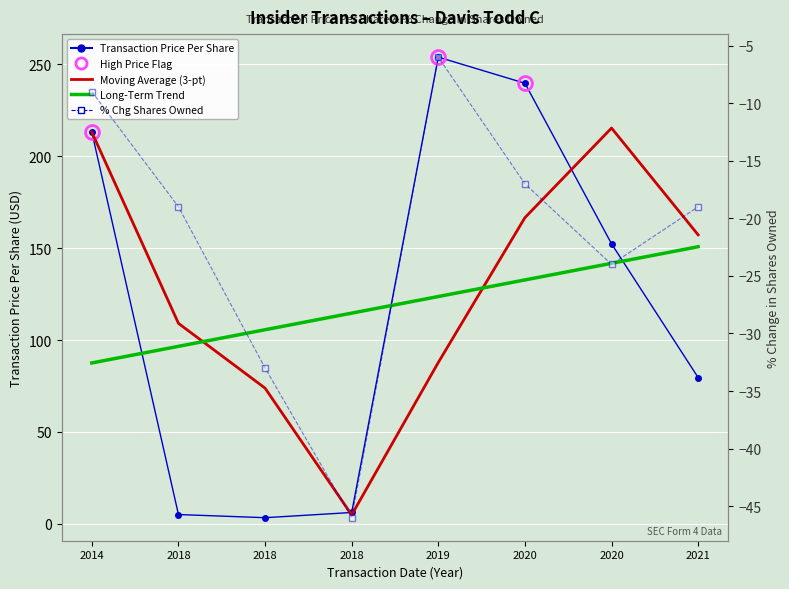

True or false: Moving Average (3-pt) has more than 0 interior local peaks.

True